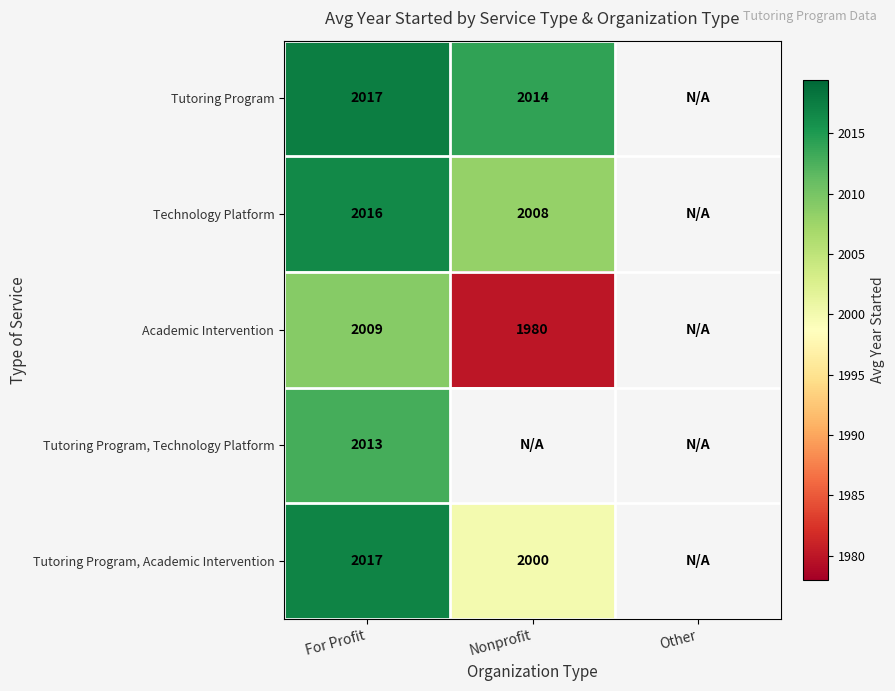

What is the sum of the Tutoring Program, Academic Intervention values at For Profit and Nonprofit?

4017.0